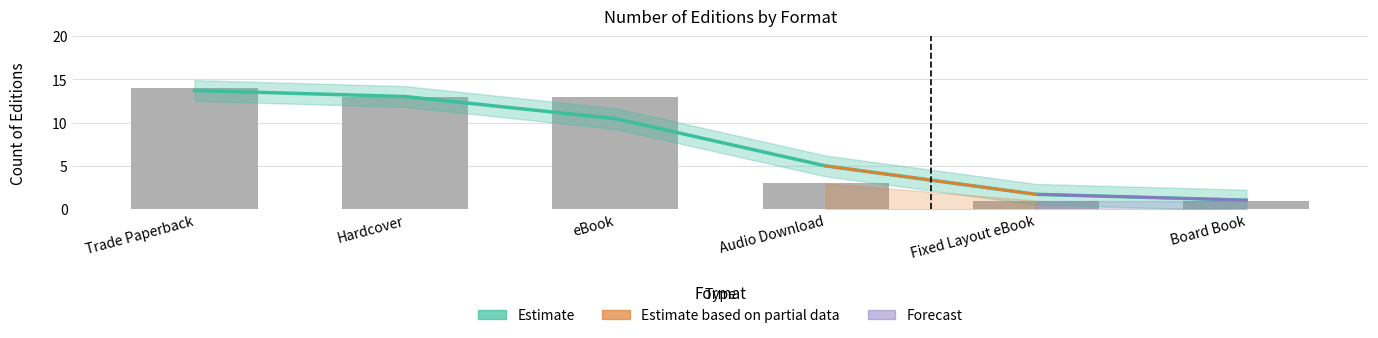

What is the average value of the Estimate series?

7.5